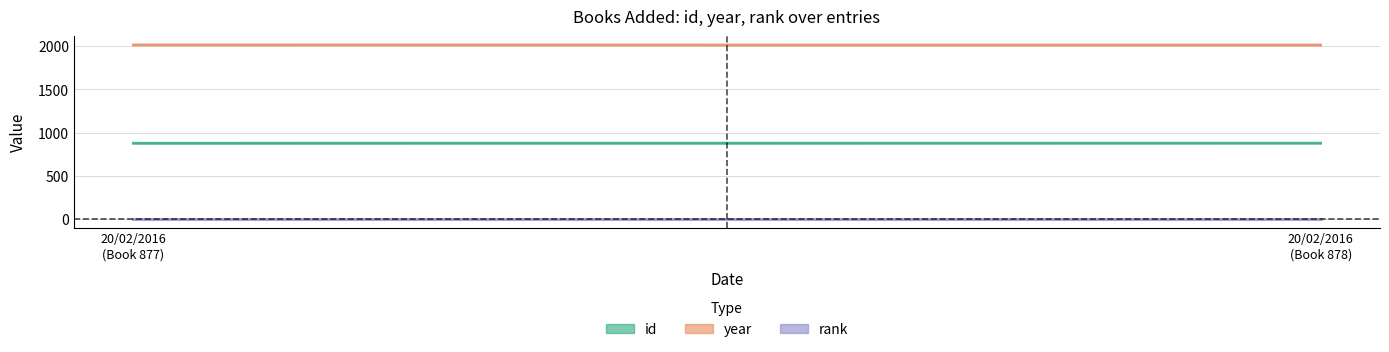

Rank the series by their maximum value, from lowest to highest.

rank, id, year